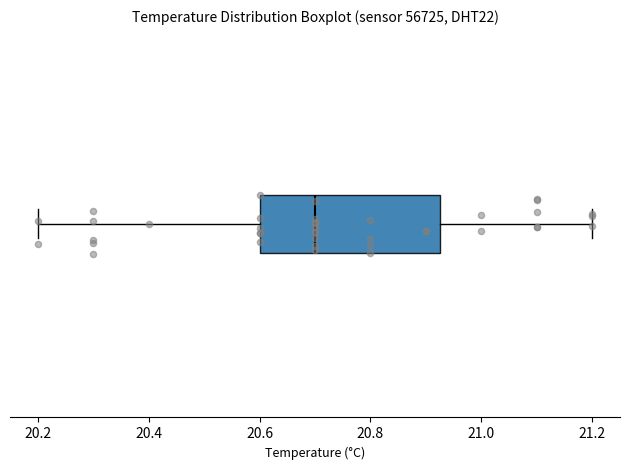

Read this box plot against the x-axis: the position of the median line, the range covered by the box, and the ends of both whiskers. The values are not printed on the chart, so give them approximately, as read against the axis.

median 20.70, box 20.60 to 20.92, whiskers 20.20 to 21.20